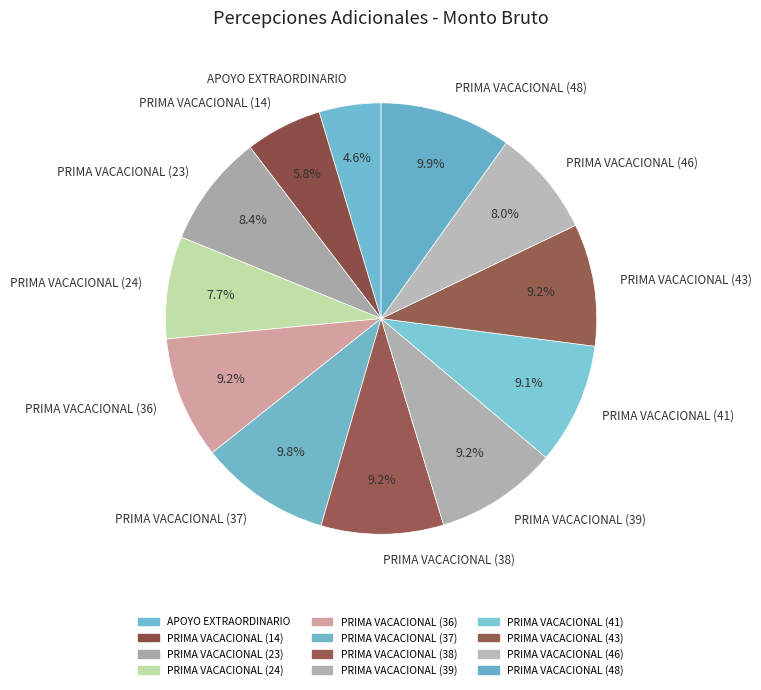

What is the ratio of the value at PRIMA VACACIONAL (37) to the value at PRIMA VACACIONAL (41)?

1.1